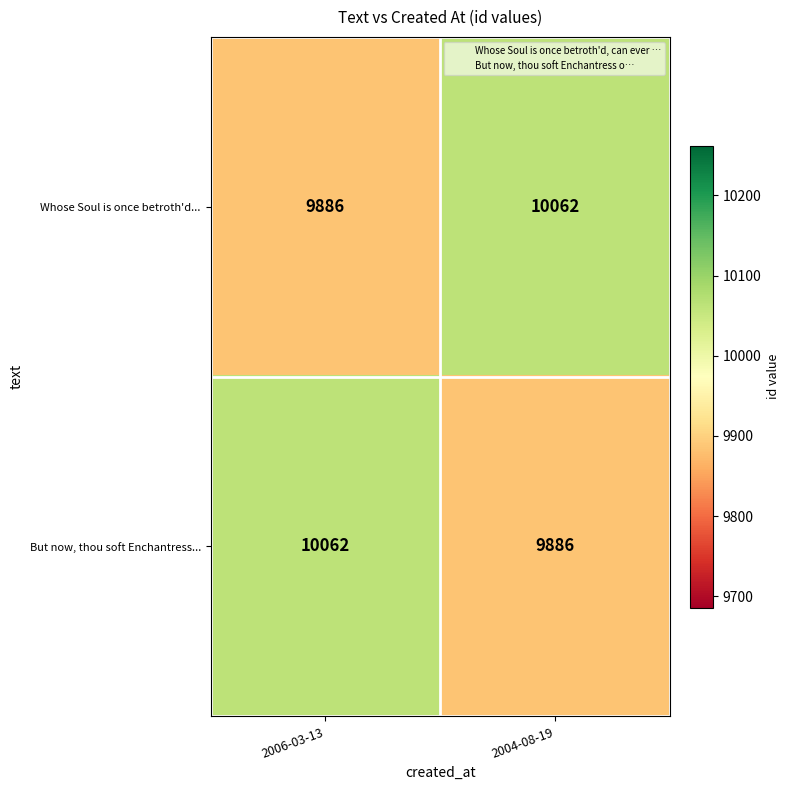

What is the total value across all series at 2006-03-13?

19948